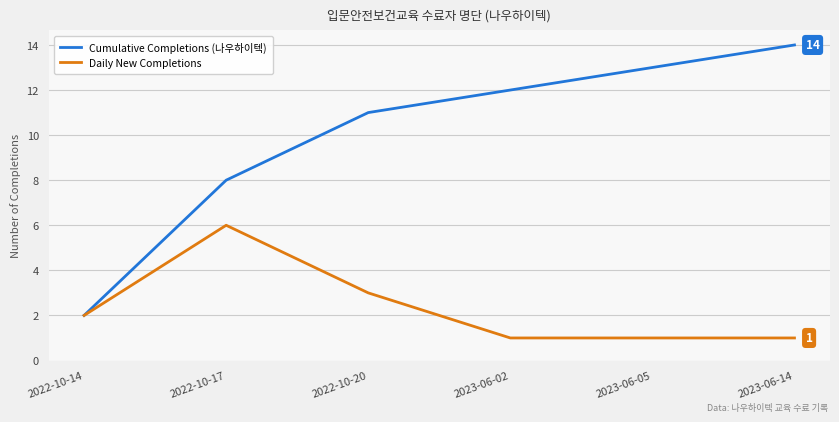

At 2023-06-14, list the series in order from smallest to largest.

Daily New Completions, Cumulative Completions (나우하이텍)